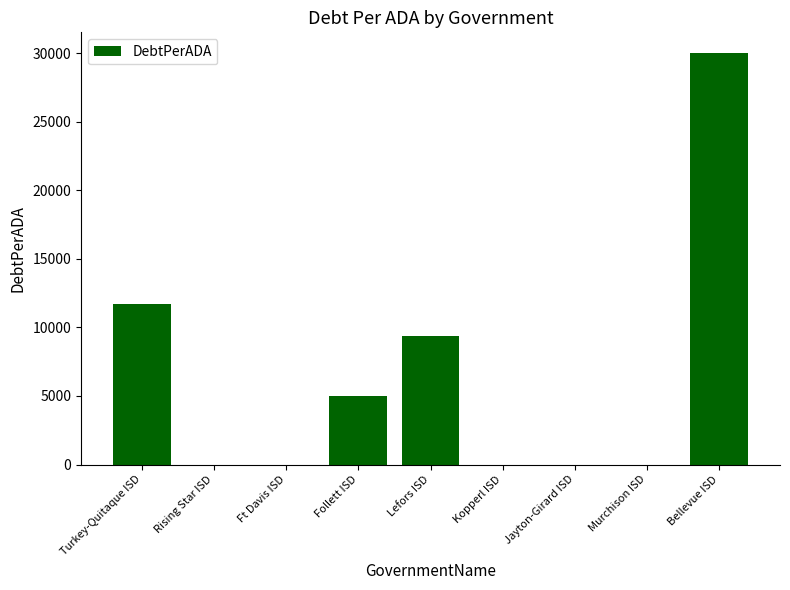

What is the change in value from Follett ISD to Murchison ISD?

-5013.0